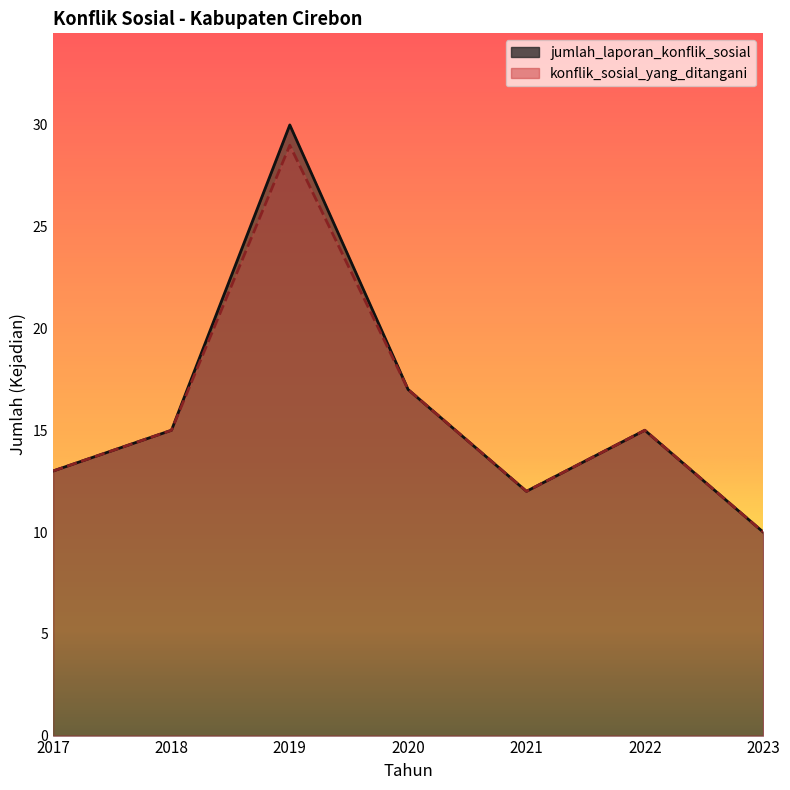

Reading left to right, transcribe all the data shown in this chart.

jumlah_laporan_konflik_sosial: 13	15	30	17	12	15	10
konflik_sosial_yang_ditangani: 13	15	29	17	12	15	10